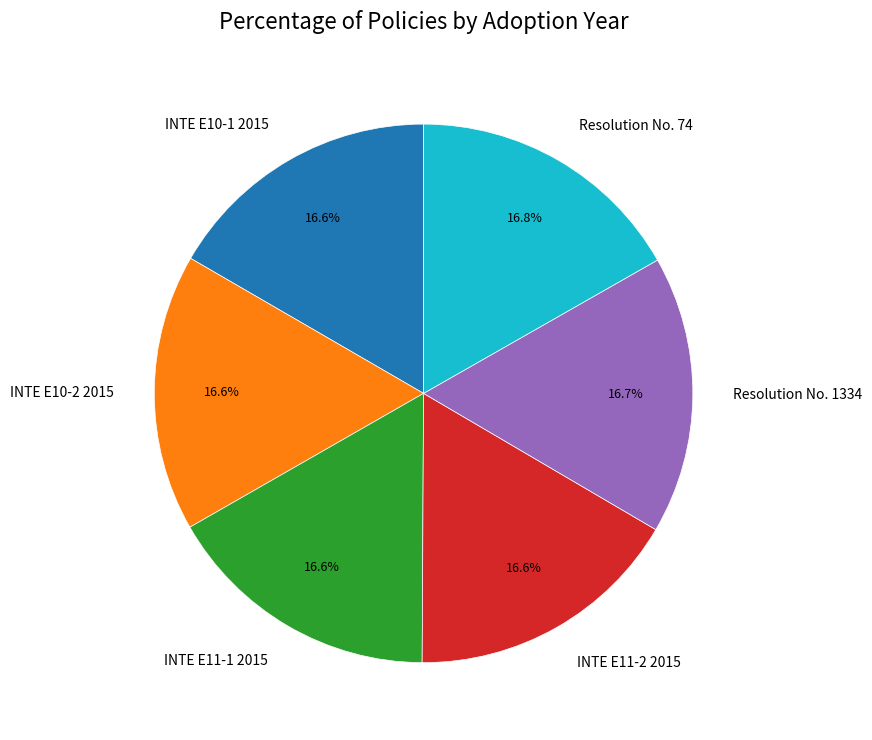

What percentage is NOT represented by INTE E10-1 2015?

83.4%